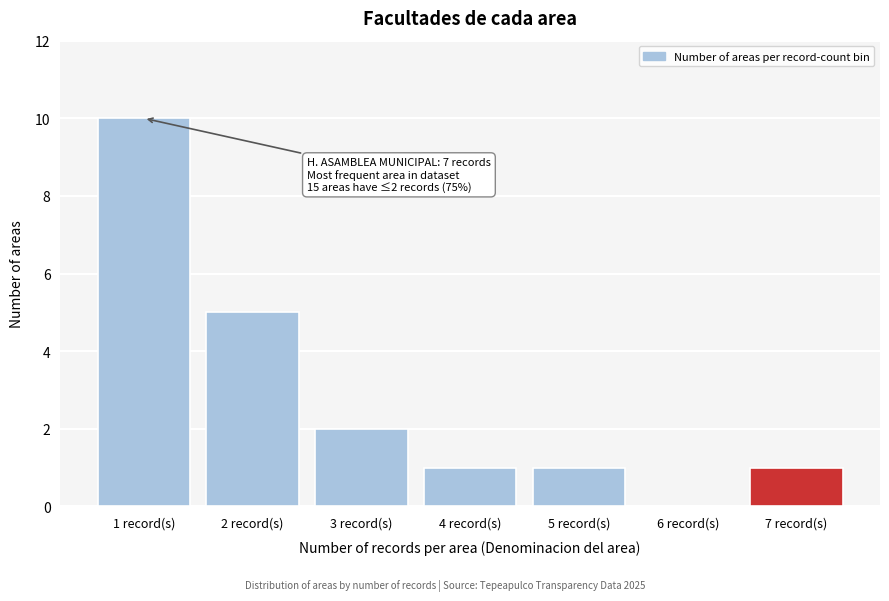

Reading left to right, what are all the values shown in this chart?

1 record(s)=10	2 record(s)=5	3 record(s)=2	4 record(s)=1	5 record(s)=1	6 record(s)=0	7 record(s)=1